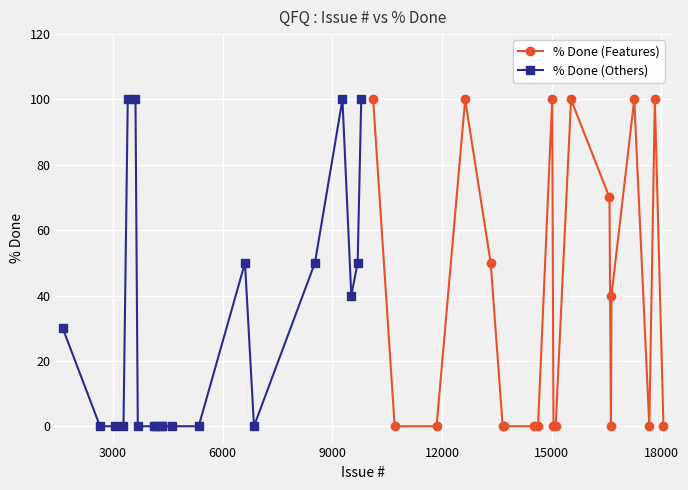

True or false: % Done (Features) has more than 2 interior local peaks.

True